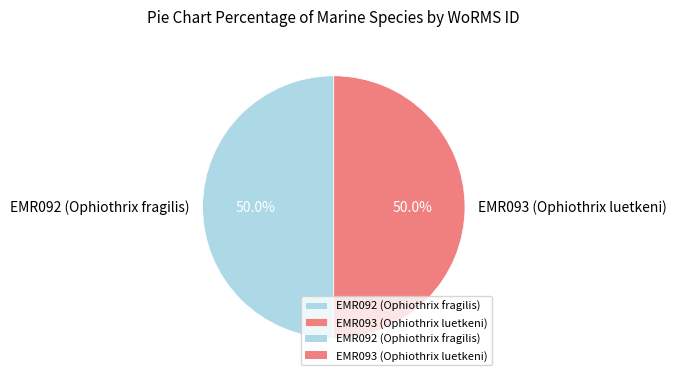

True or false: EMR093 (Ophiothrix luetkeni) accounts for 50% of the total.

True